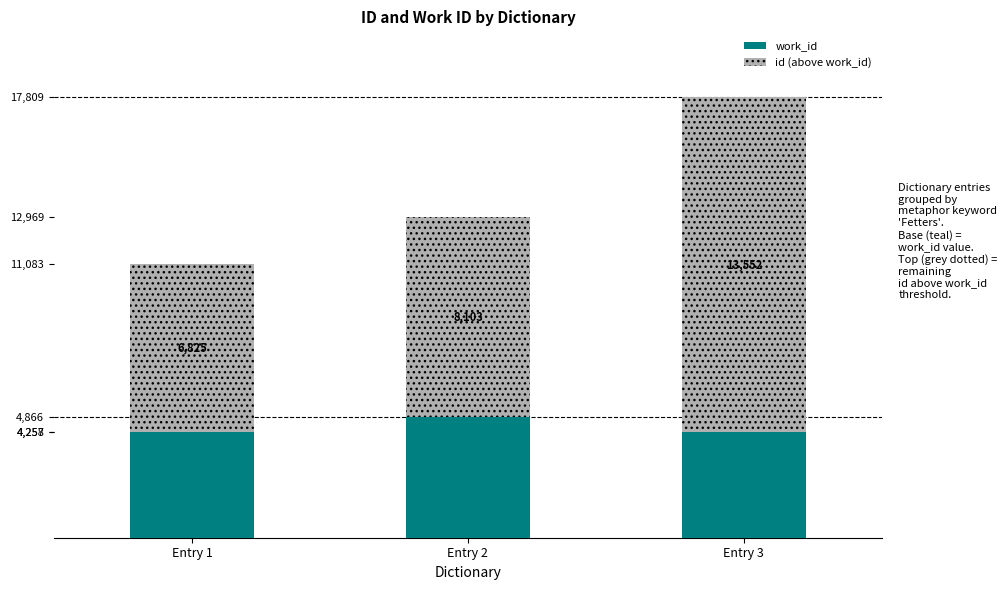

List the labels in order of work_id value, smallest first.

Entry 3, Entry 1, Entry 2